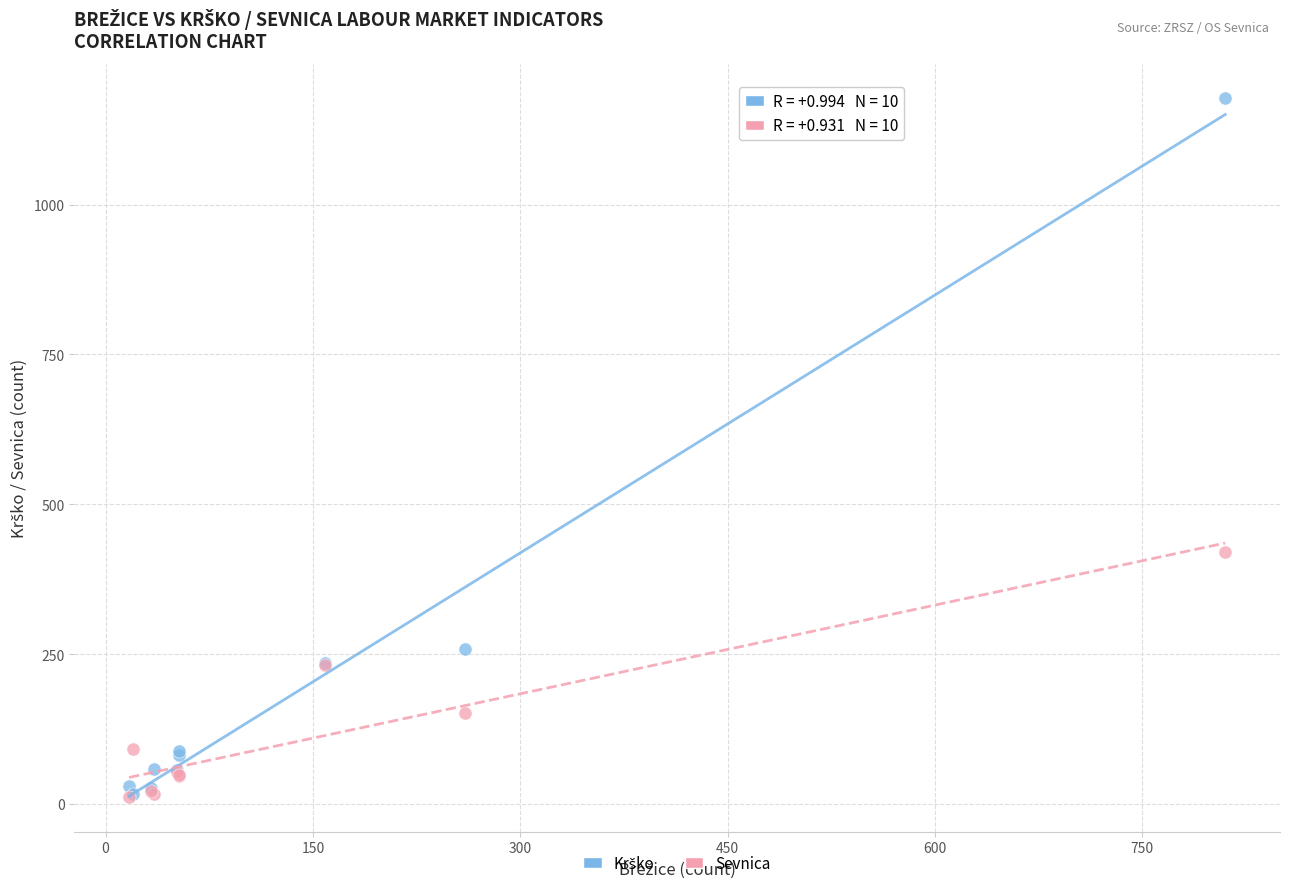

Across all series, what Y value is closest to 594?

421